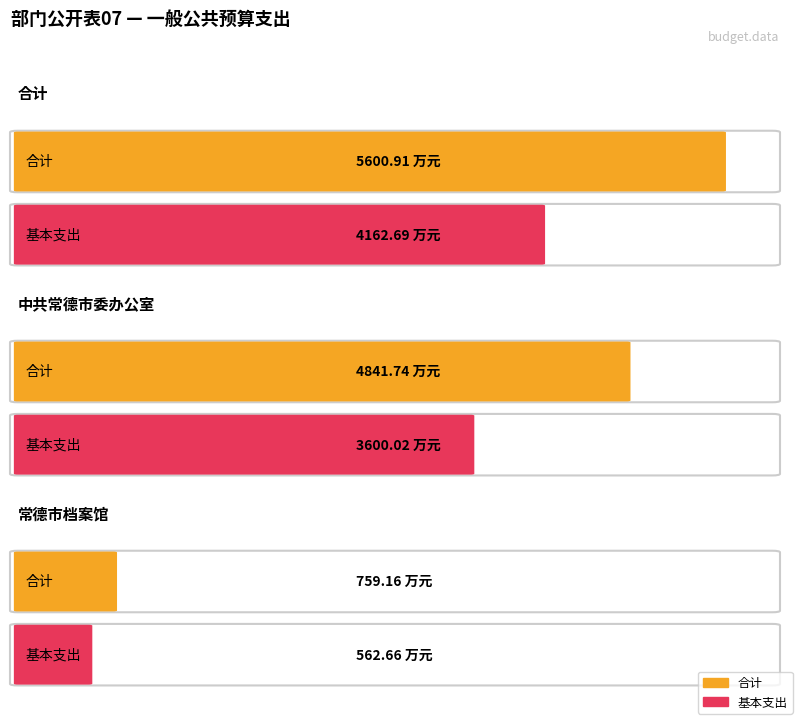

Does the chart contain any negative values?

No